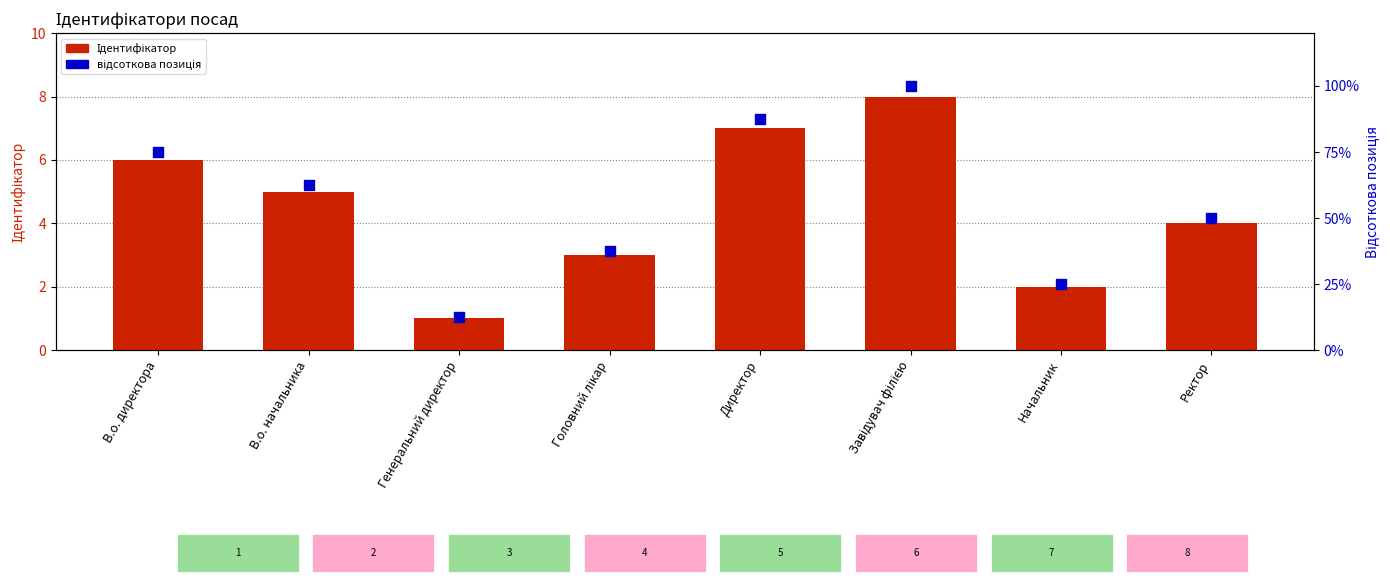

What is the total value across all series at Генеральний директор?

13.5